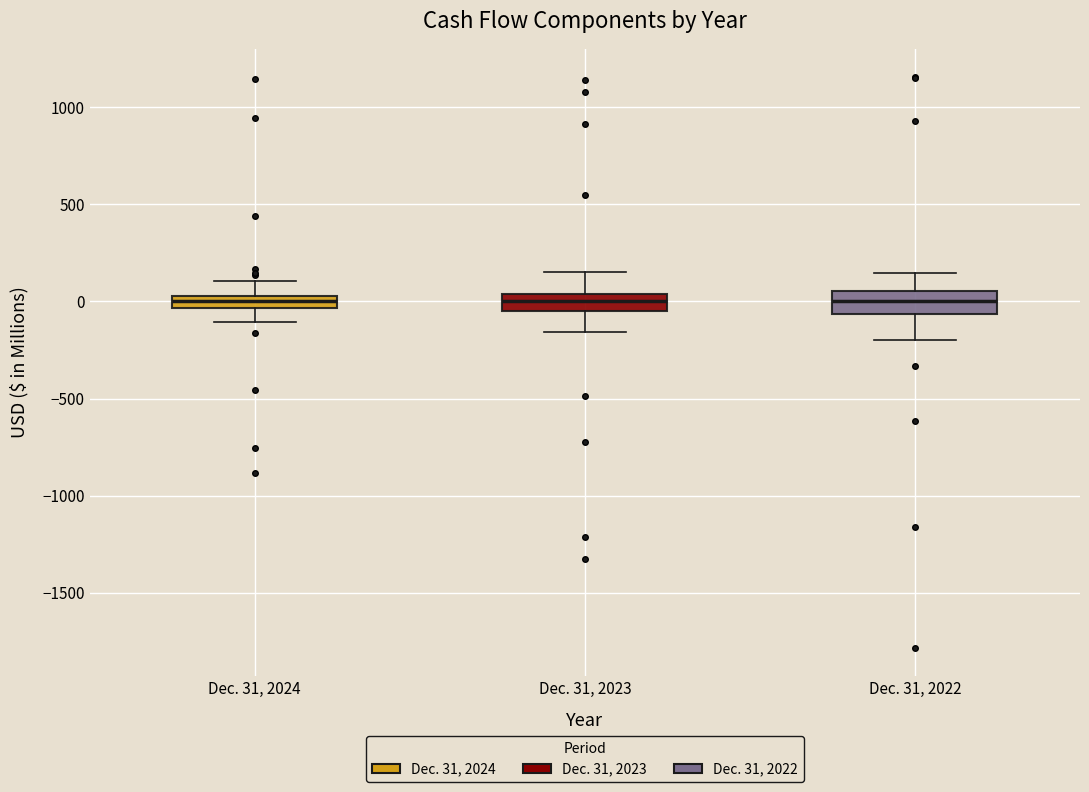

Where does the lower whisker of the box for Dec. 31, 2022 end on the y-axis? The values are not printed on the chart, so give them approximately, as read against the axis.

-200